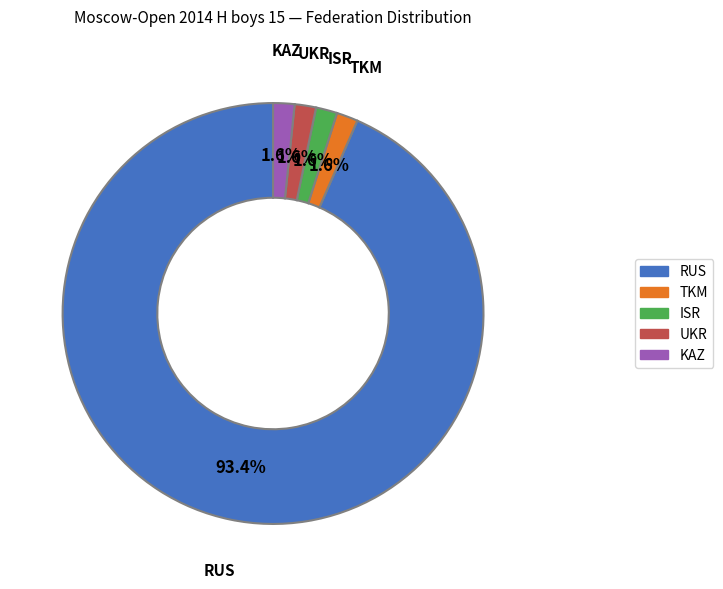

Which category has the biggest portion of the pie?

RUS